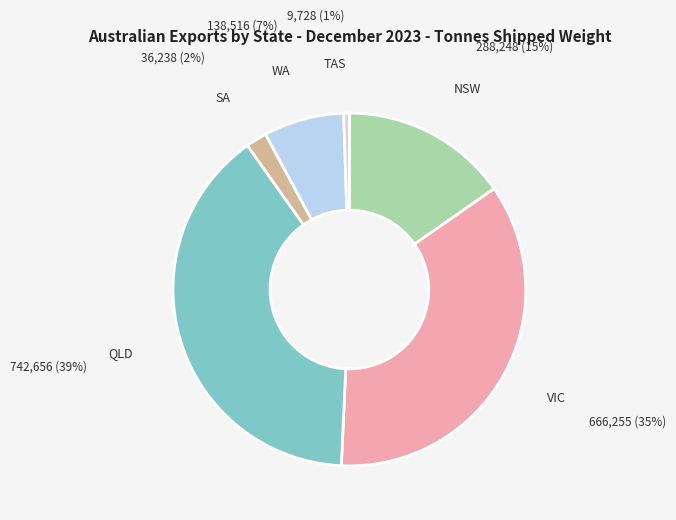

Which has a higher value, VIC or QLD?

QLD